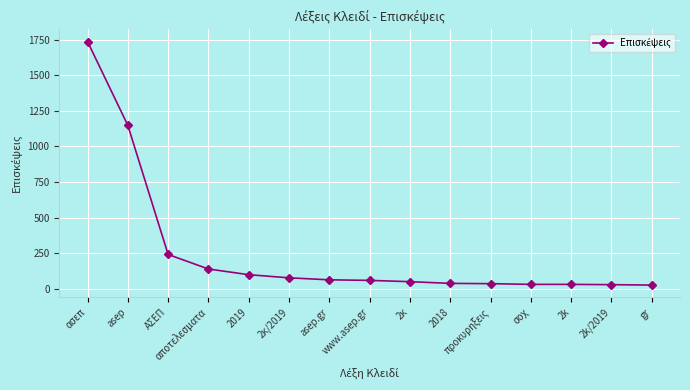

At which category does the chart reach its peak across all series?

ασεπ